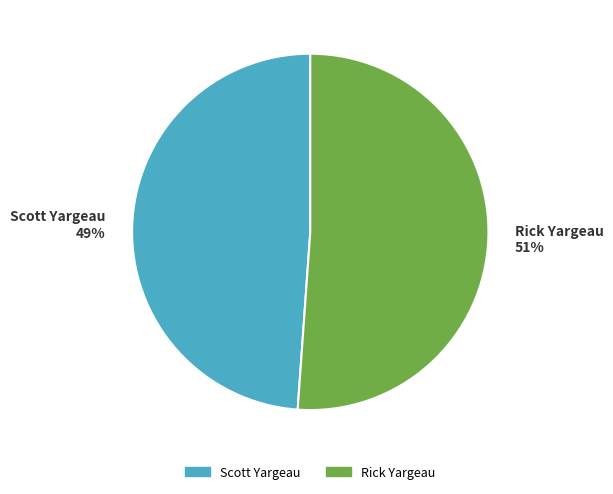

To the nearest percent, what is the difference between the largest and smallest slice percentages?

2%